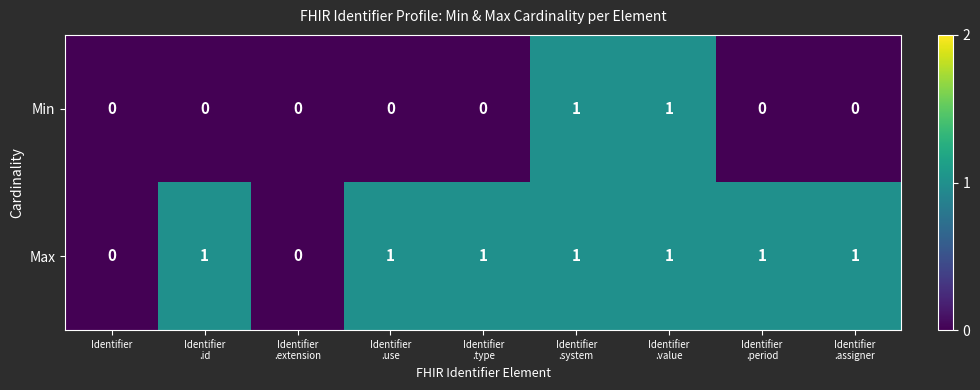

The Min series shows 0 at Identifier. True or false?

True